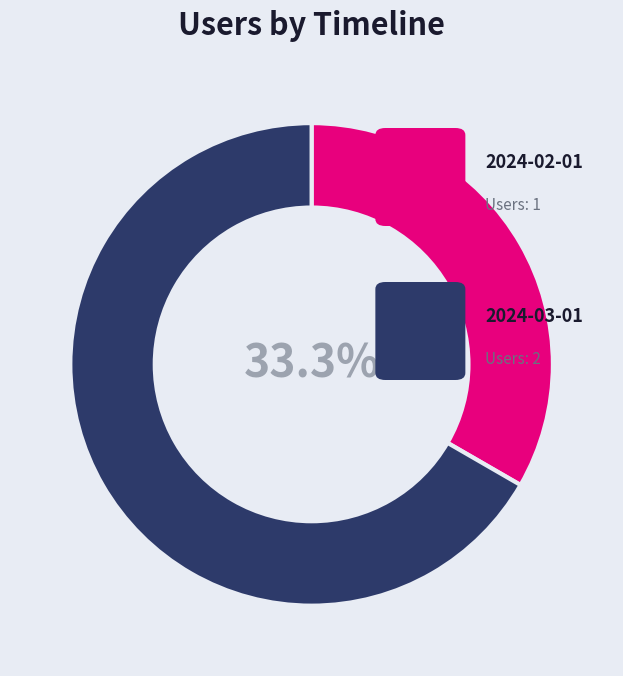

Is there any slice that represents more than half of the pie?

Yes